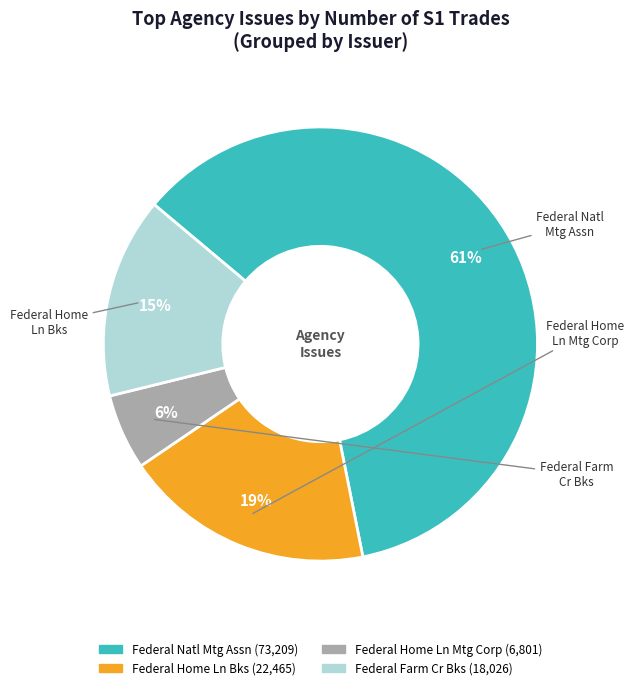

Is there a majority slice in this chart?

Yes